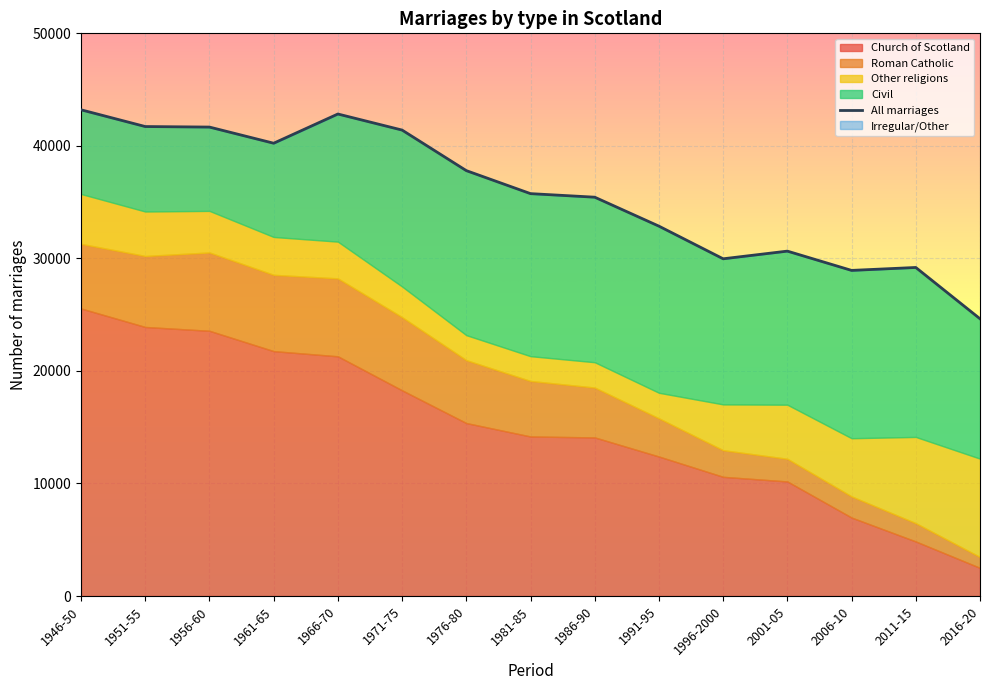

What is the difference between the Civil values at 1976-80 and 1996-2000?

1685.0